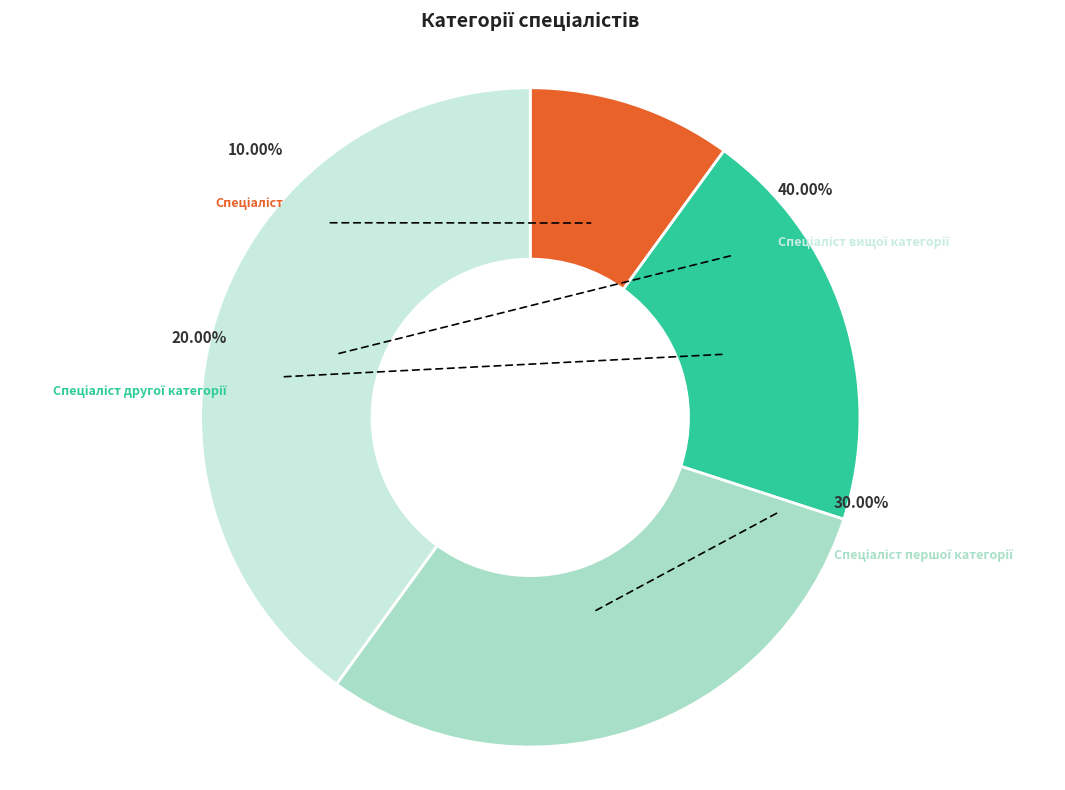

Rank the categories by value from lowest to highest.

Спеціаліст, Спеціаліст другої категорії, Спеціаліст першої категорії, Спеціаліст вищої категорії